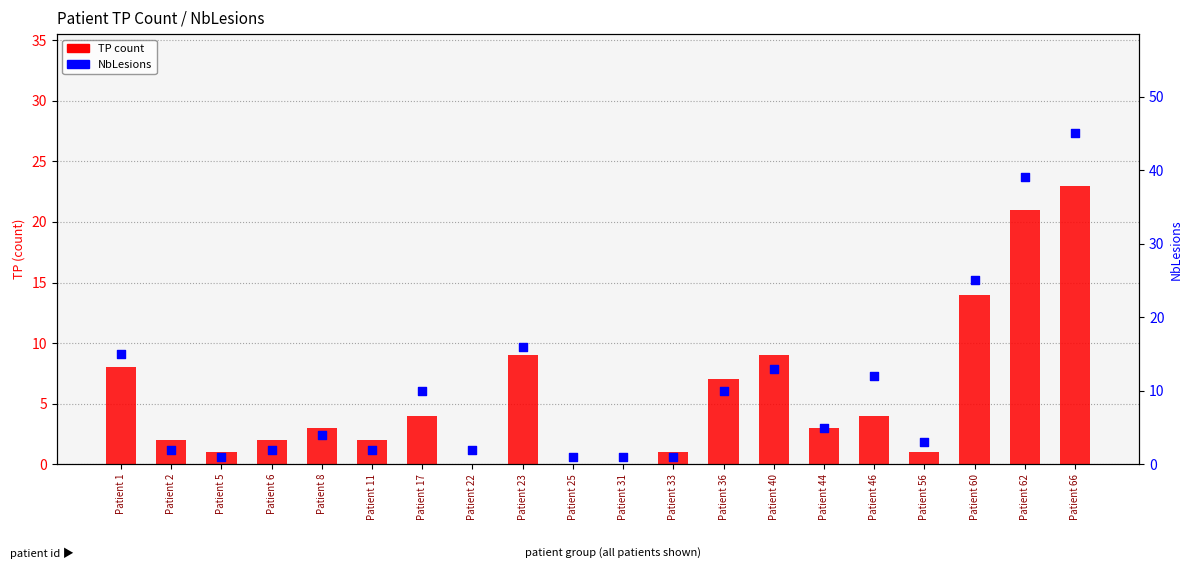

Which series has the largest total across all categories?

NbLesions